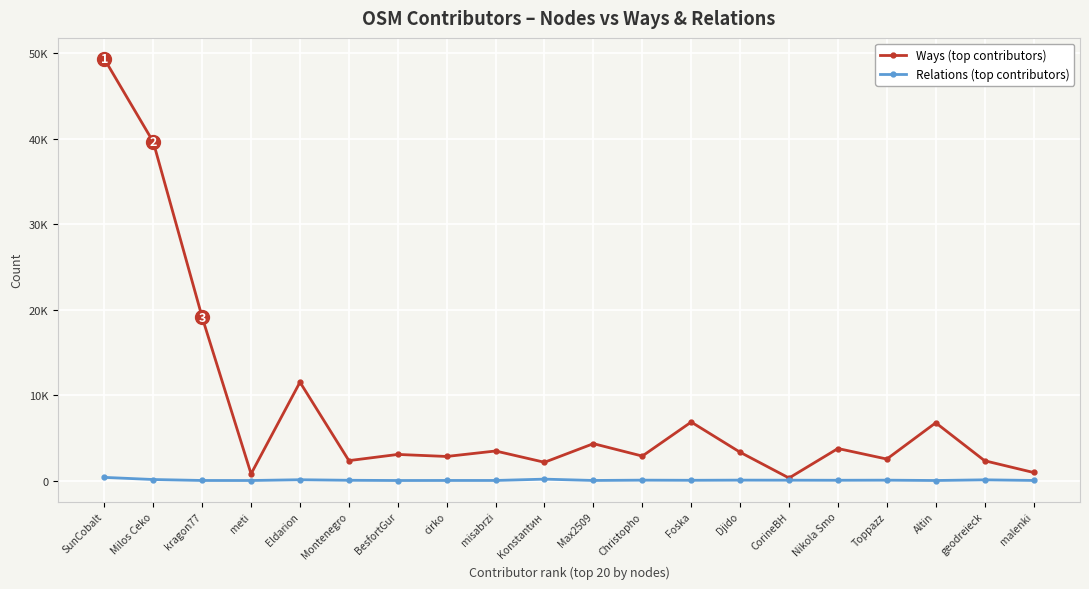

Is this an area chart (filled region under the line)?

No